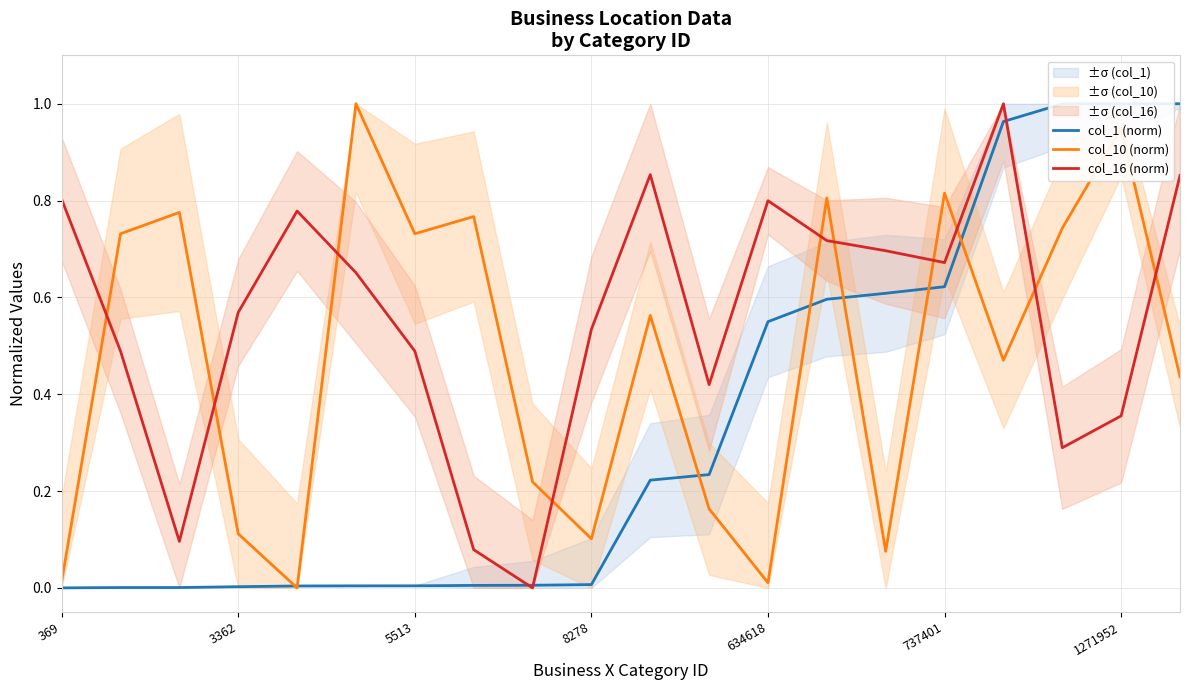

True or false: col_16 (norm) and col_1 (norm) intersect in this chart.

True